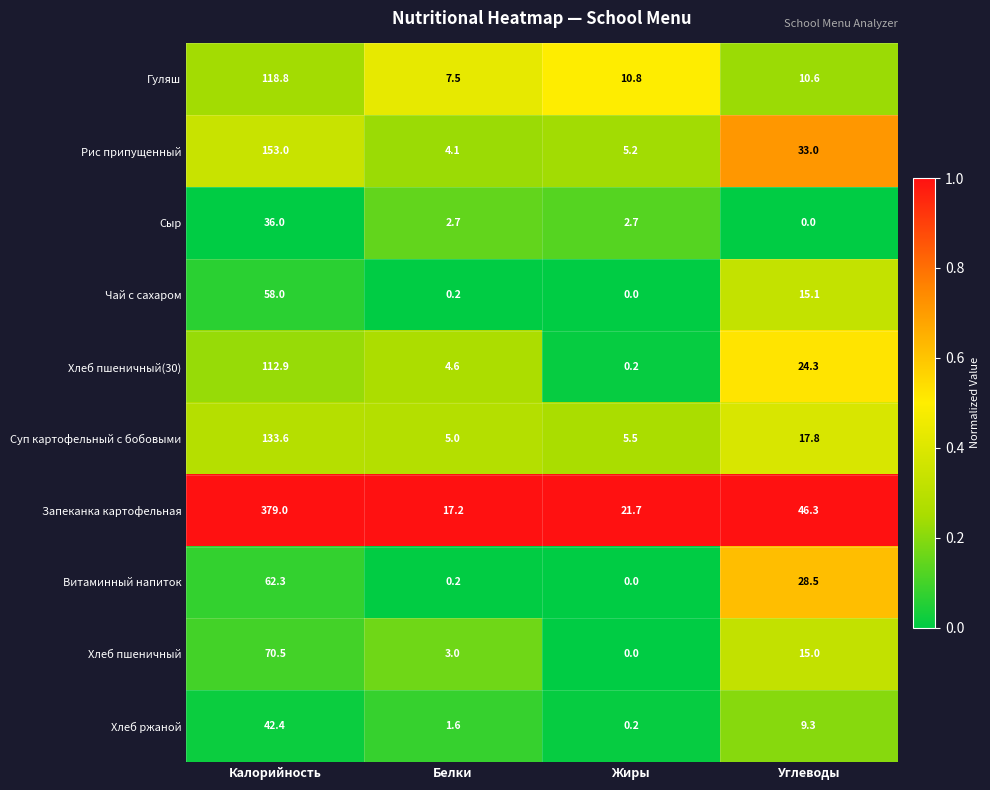

At how many categories does at least one series exceed 0?

4